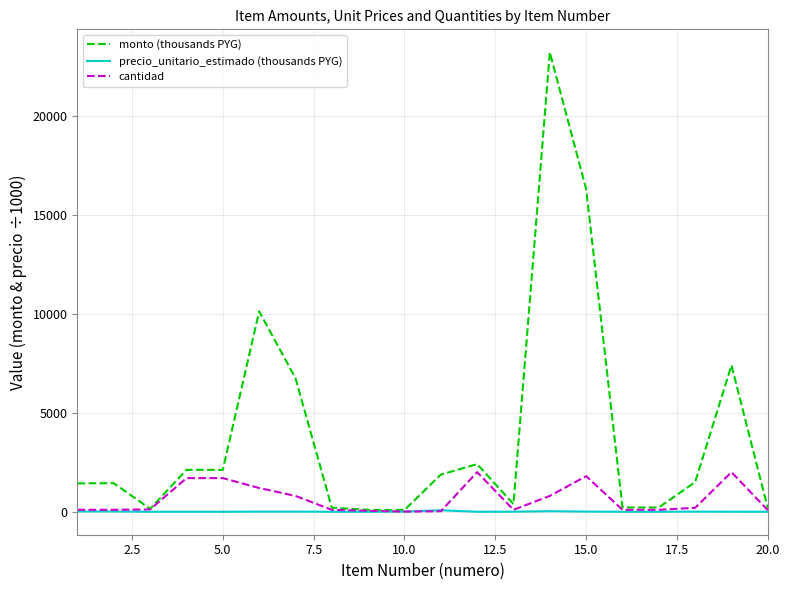

Which series has the largest range (max minus min)?

monto (thousands PYG)